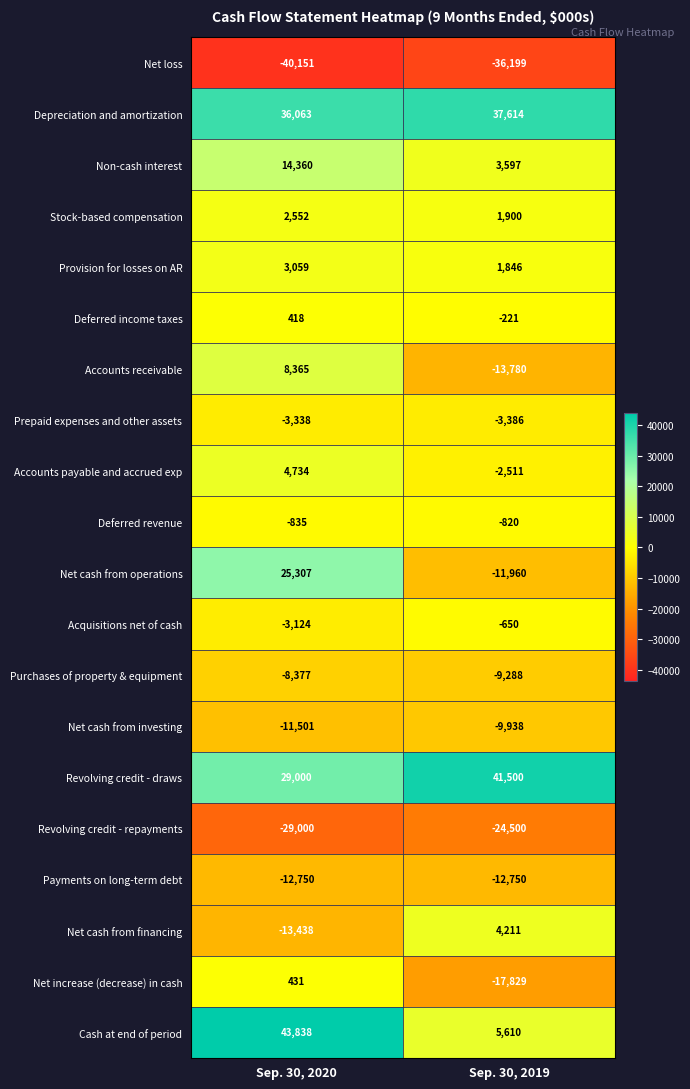

Count the number of categories in the chart.

2